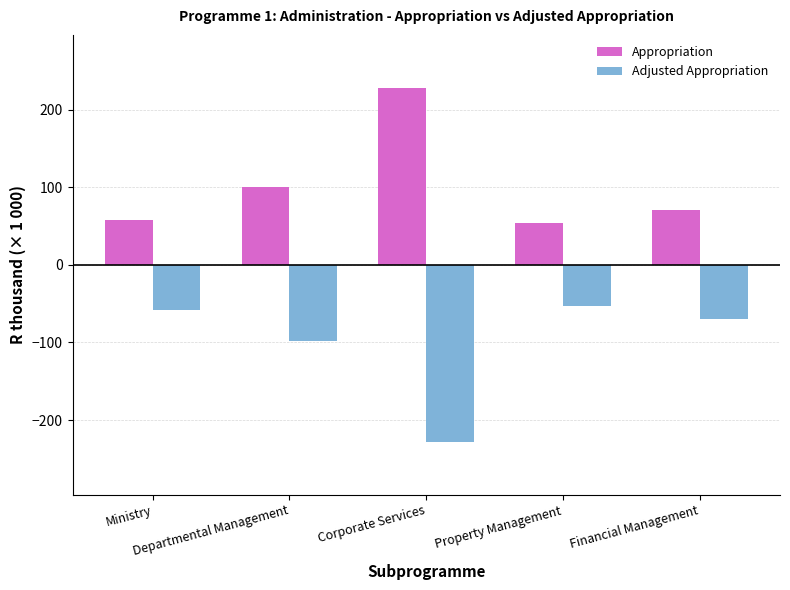

Read the Appropriation value at Departmental Management.

99.6